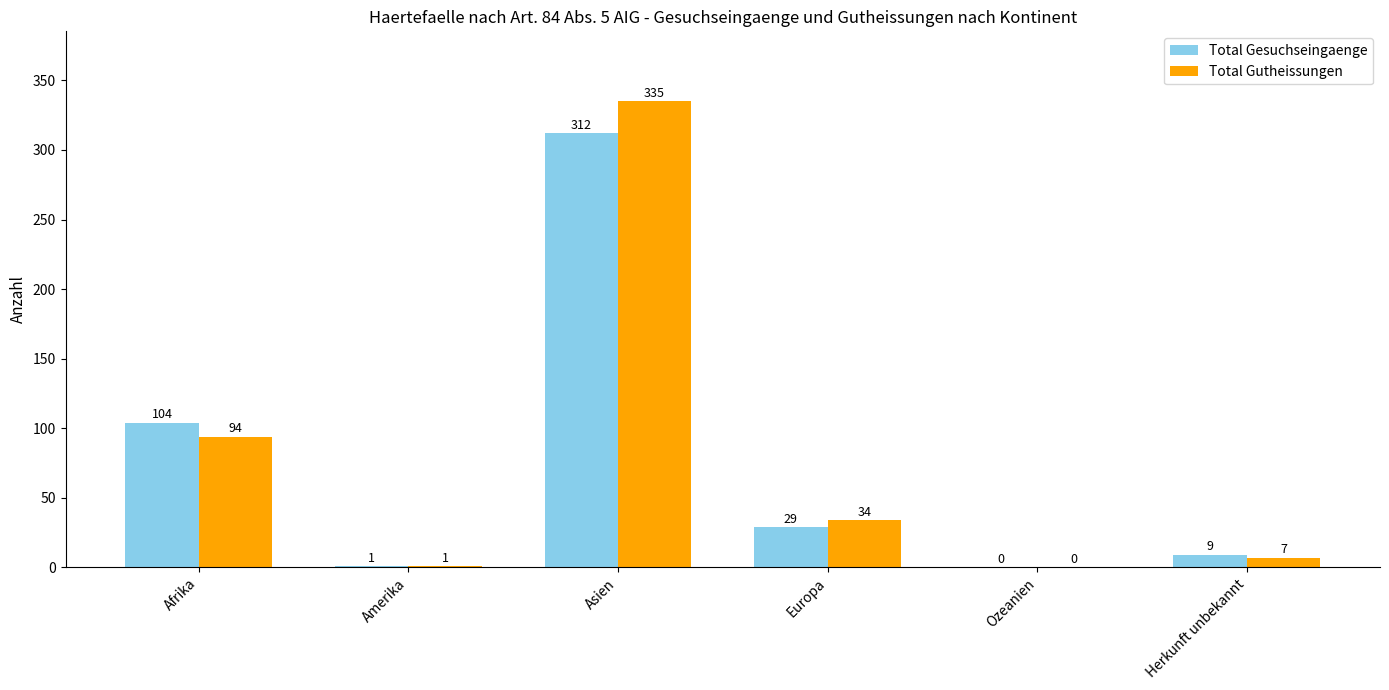

Which series has the largest total across all categories?

Total Gutheissungen